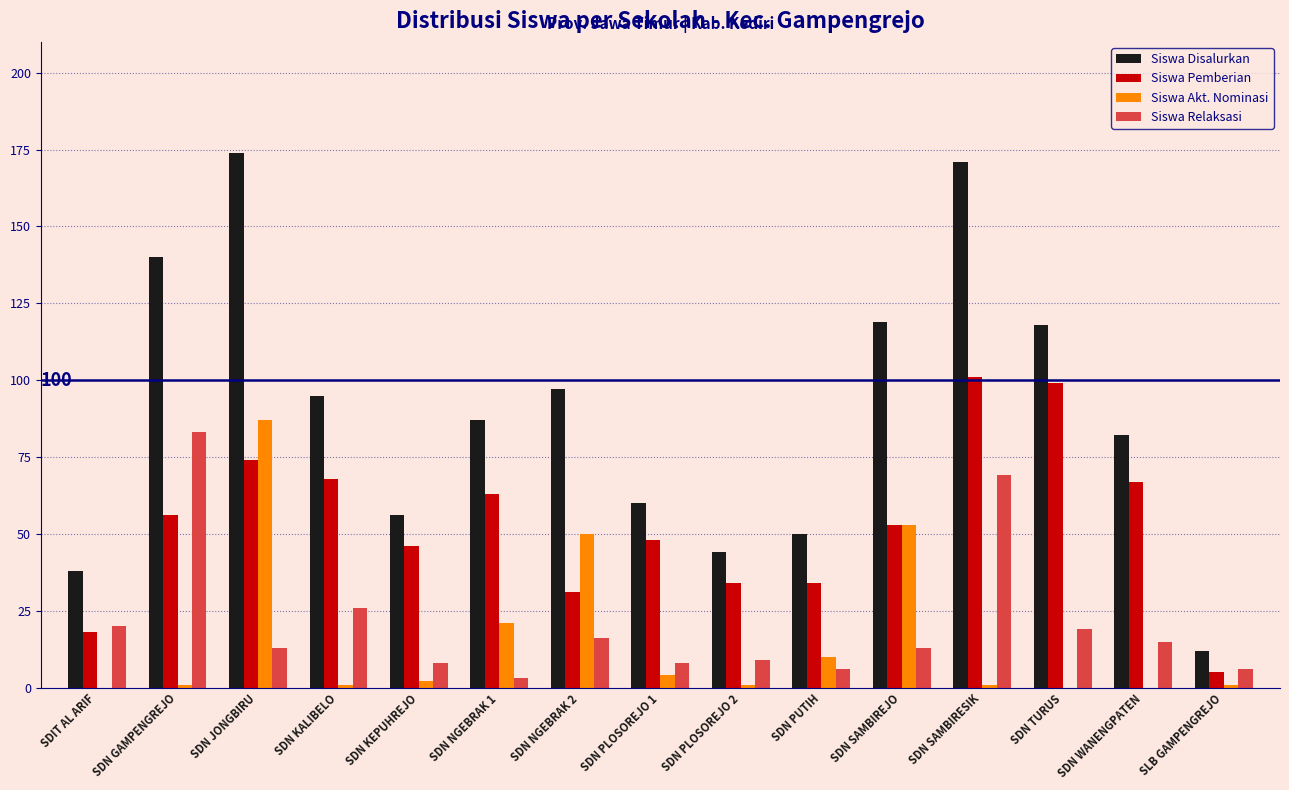

Reading left to right, transcribe all the data shown in this chart.

Siswa Disalurkan: SDIT AL ARIF=38	SDN GAMPENGREJO=140	SDN JONGBIRU=174	SDN KALIBELO=95	SDN KEPUHREJO=56	SDN NGEBRAK 1=87	SDN NGEBRAK 2=97	SDN PLOSOREJO 1=60	SDN PLOSOREJO 2=44	SDN PUTIH=50	SDN SAMBIREJO=119	SDN SAMBIRESIK=171	SDN TURUS=118	SDN WANENGPATEN=82	SLB GAMPENGREJO=12
Siswa Pemberian: SDIT AL ARIF=18	SDN GAMPENGREJO=56	SDN JONGBIRU=74	SDN KALIBELO=68	SDN KEPUHREJO=46	SDN NGEBRAK 1=63	SDN NGEBRAK 2=31	SDN PLOSOREJO 1=48	SDN PLOSOREJO 2=34	SDN PUTIH=34	SDN SAMBIREJO=53	SDN SAMBIRESIK=101	SDN TURUS=99	SDN WANENGPATEN=67	SLB GAMPENGREJO=5
Siswa Akt. Nominasi: SDIT AL ARIF=0	SDN GAMPENGREJO=1	SDN JONGBIRU=87	SDN KALIBELO=1	SDN KEPUHREJO=2	SDN NGEBRAK 1=21	SDN NGEBRAK 2=50	SDN PLOSOREJO 1=4	SDN PLOSOREJO 2=1	SDN PUTIH=10	SDN SAMBIREJO=53	SDN SAMBIRESIK=1	SDN TURUS=0	SDN WANENGPATEN=0	SLB GAMPENGREJO=1
Siswa Relaksasi: SDIT AL ARIF=20	SDN GAMPENGREJO=83	SDN JONGBIRU=13	SDN KALIBELO=26	SDN KEPUHREJO=8	SDN NGEBRAK 1=3	SDN NGEBRAK 2=16	SDN PLOSOREJO 1=8	SDN PLOSOREJO 2=9	SDN PUTIH=6	SDN SAMBIREJO=13	SDN SAMBIRESIK=69	SDN TURUS=19	SDN WANENGPATEN=15	SLB GAMPENGREJO=6